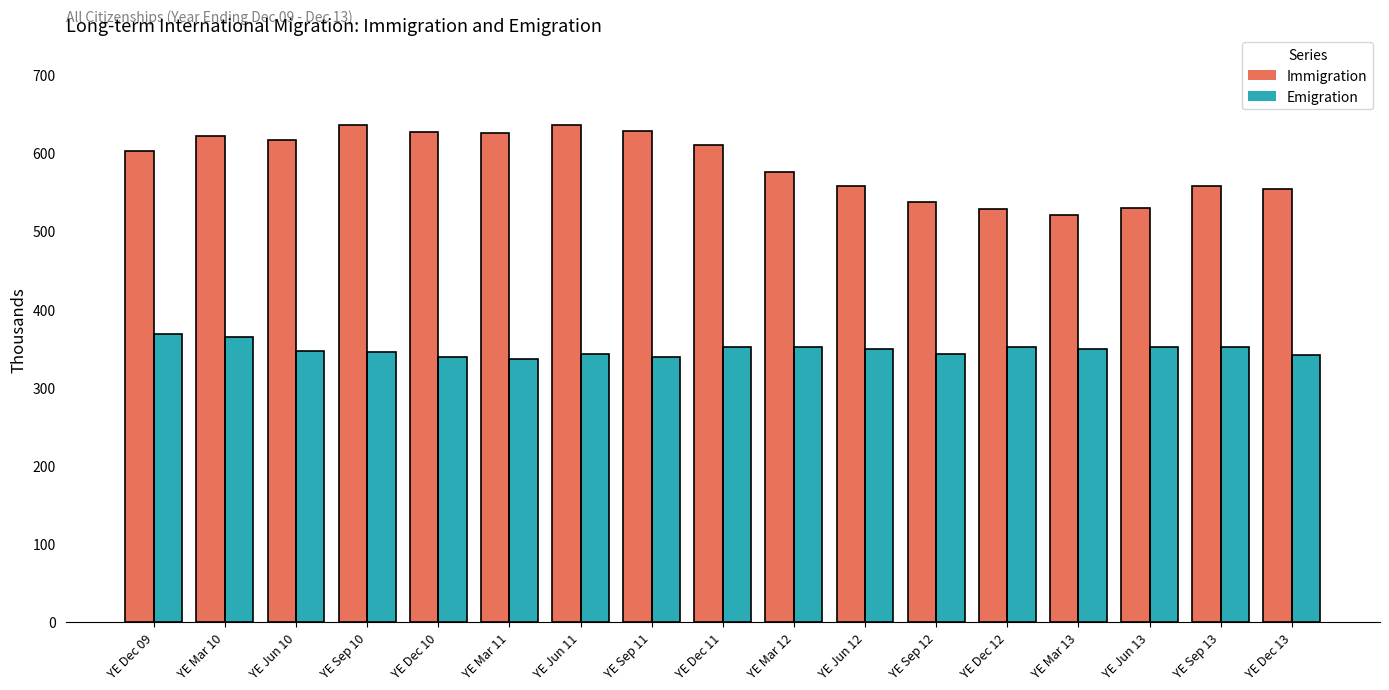

Is it true that Emigration equals 342 at YE Jun 11?

True